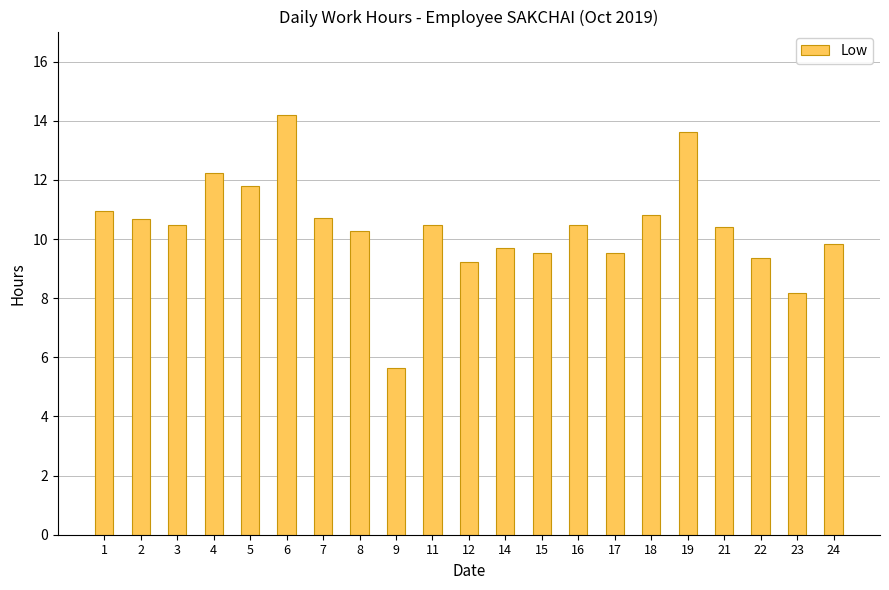

True or false: the data shows 24.0 at 6.

False